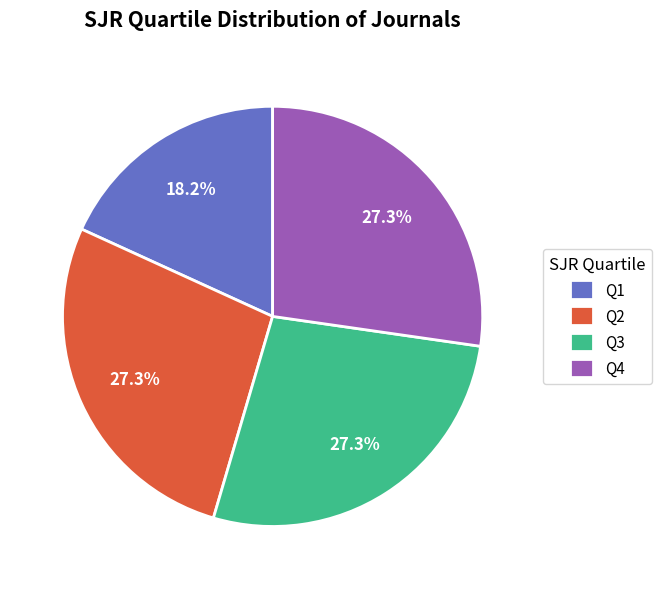

True or false: Q1 accounts for 12% of the total.

False